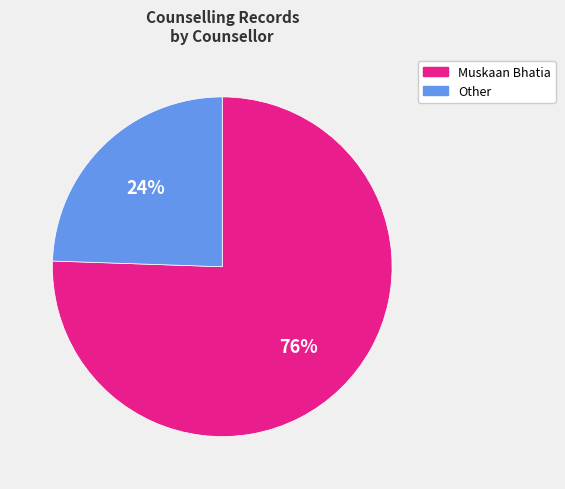

How many slices are in this pie chart?

2